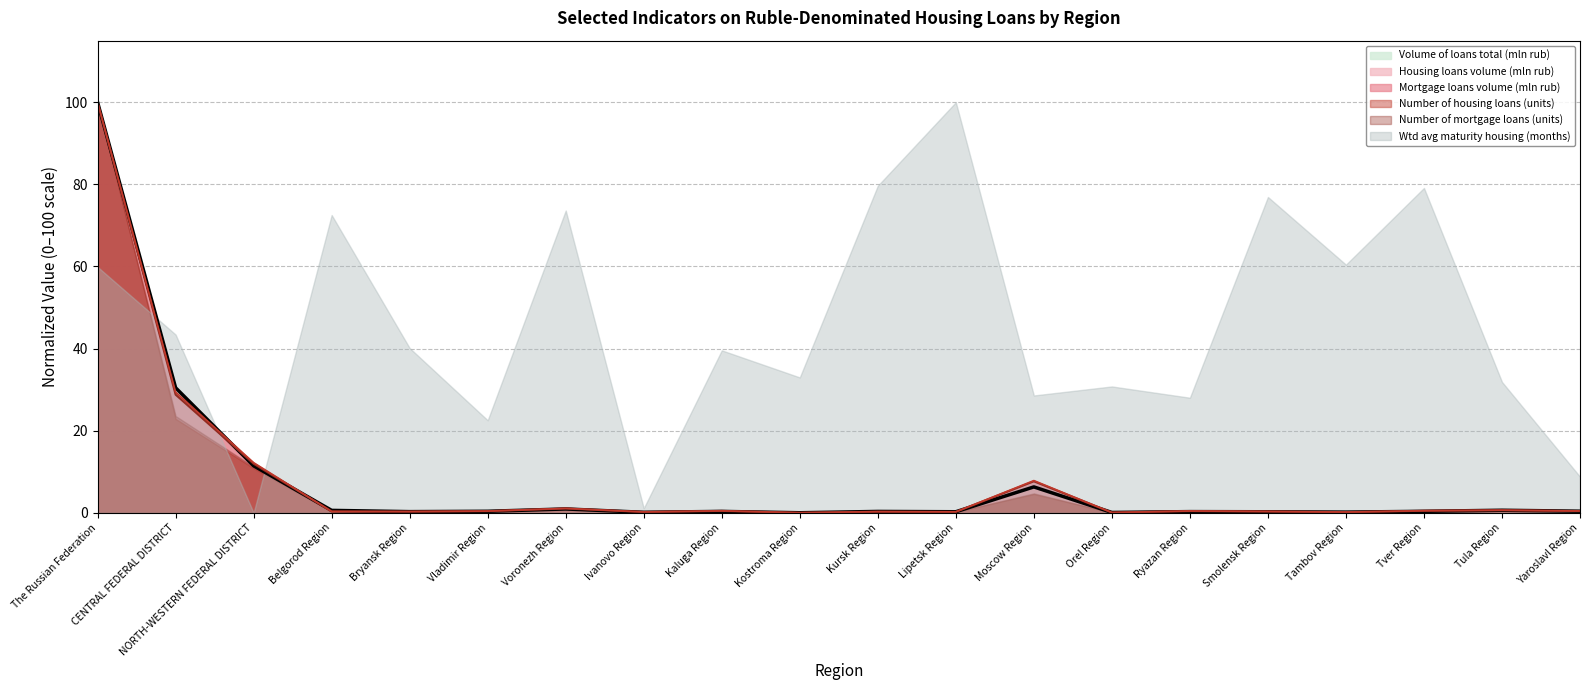

What is the label of the 15th point from the right?

Vladimir Region